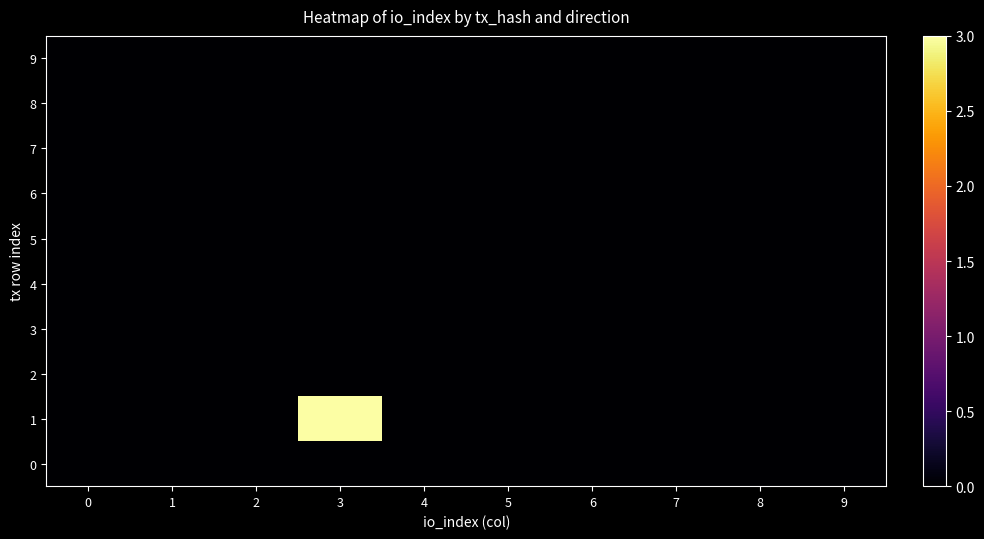

Reading left to right, extract all data points from this chart.

0: 0=0	1=0	2=0	3=0	4=0	5=0	6=0	7=0	8=0	9=0
1: 0=0	1=0	2=0	3=3	4=0	5=0	6=0	7=0	8=0	9=0
2: 0=0	1=0	2=0	3=0	4=0	5=0	6=0	7=0	8=0	9=0
3: 0=0	1=0	2=0	3=0	4=0	5=0	6=0	7=0	8=0	9=0
4: 0=0	1=0	2=0	3=0	4=0	5=0	6=0	7=0	8=0	9=0
5: 0=0	1=0	2=0	3=0	4=0	5=0	6=0	7=0	8=0	9=0
6: 0=0	1=0	2=0	3=0	4=0	5=0	6=0	7=0	8=0	9=0
7: 0=0	1=0	2=0	3=0	4=0	5=0	6=0	7=0	8=0	9=0
8: 0=0	1=0	2=0	3=0	4=0	5=0	6=0	7=0	8=0	9=0
9: 0=0	1=0	2=0	3=0	4=0	5=0	6=0	7=0	8=0	9=0